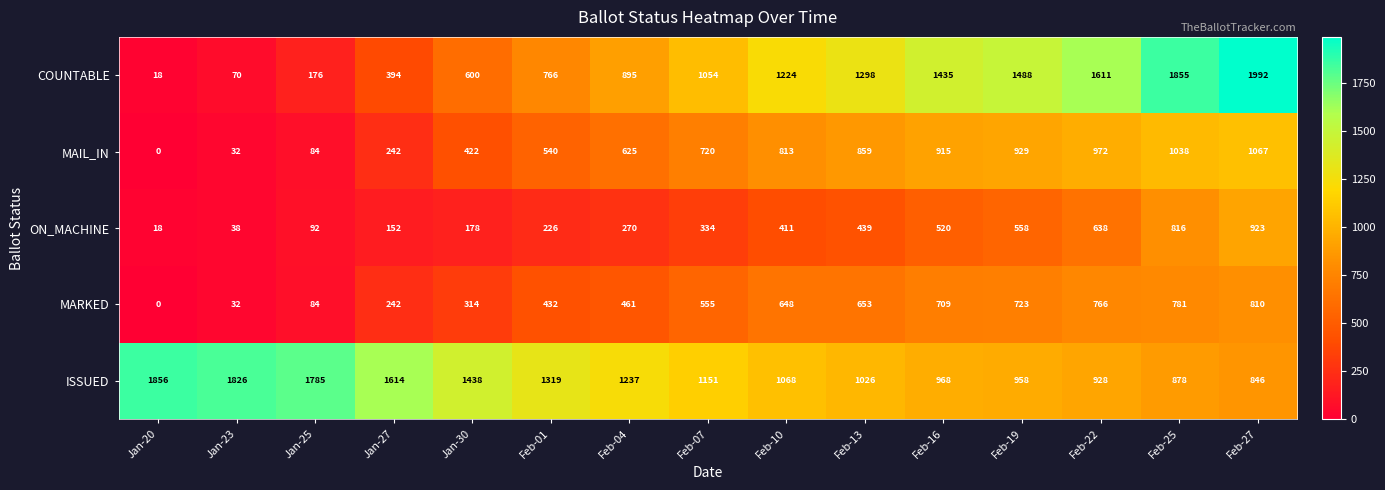

What is the approximate value of MARKED at Feb-04, to the nearest 50?

450